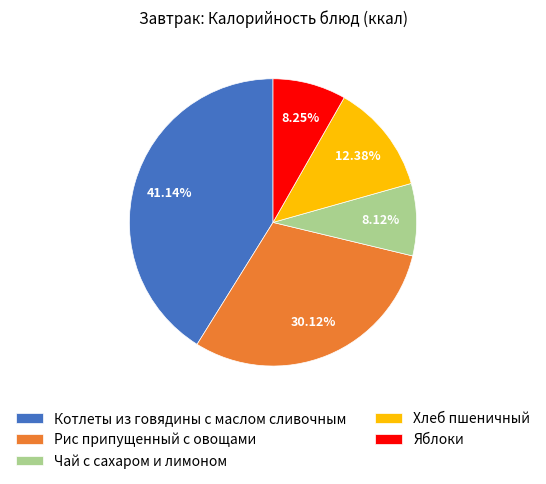

To the nearest percent, what is the difference between the Рис припущенный с овощами and Яблоки slice percentages?

22%